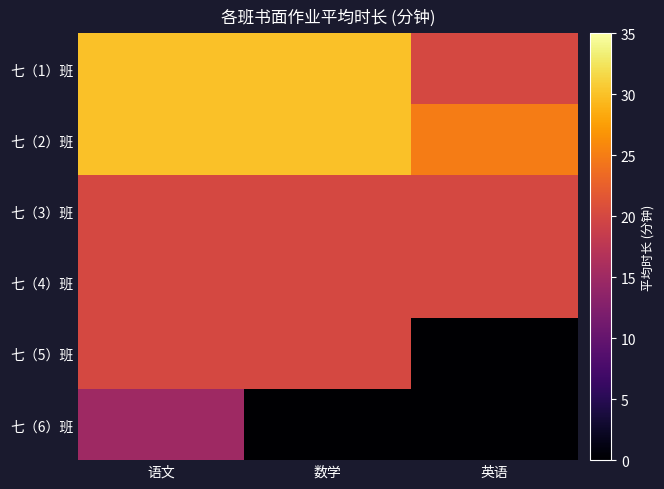

Count the number of data series in this chart.

6